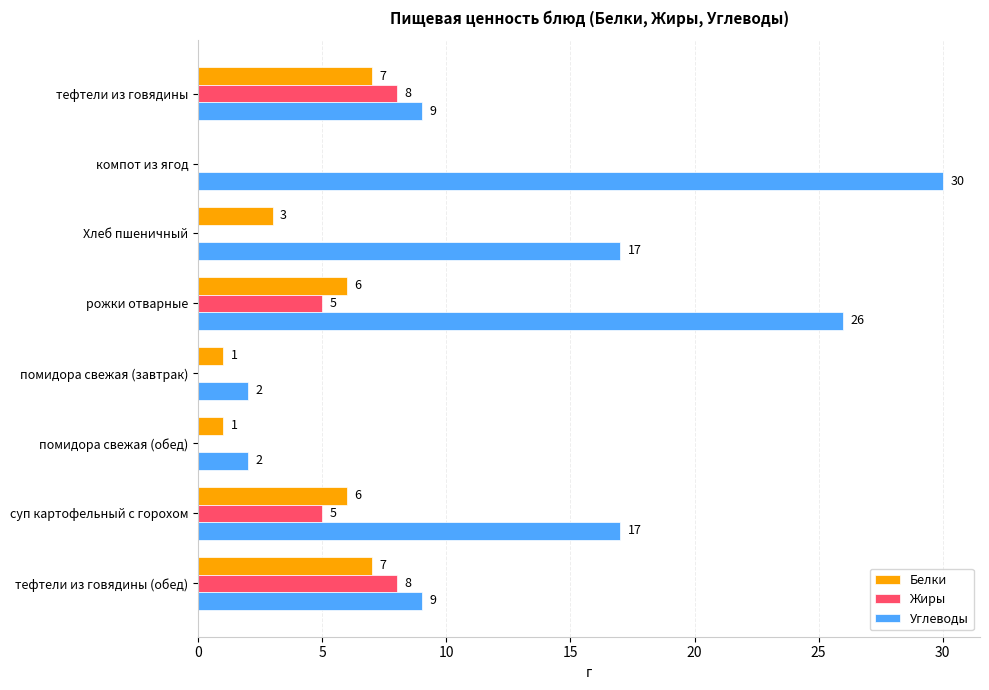

What is the sum of all Жиры values?

26